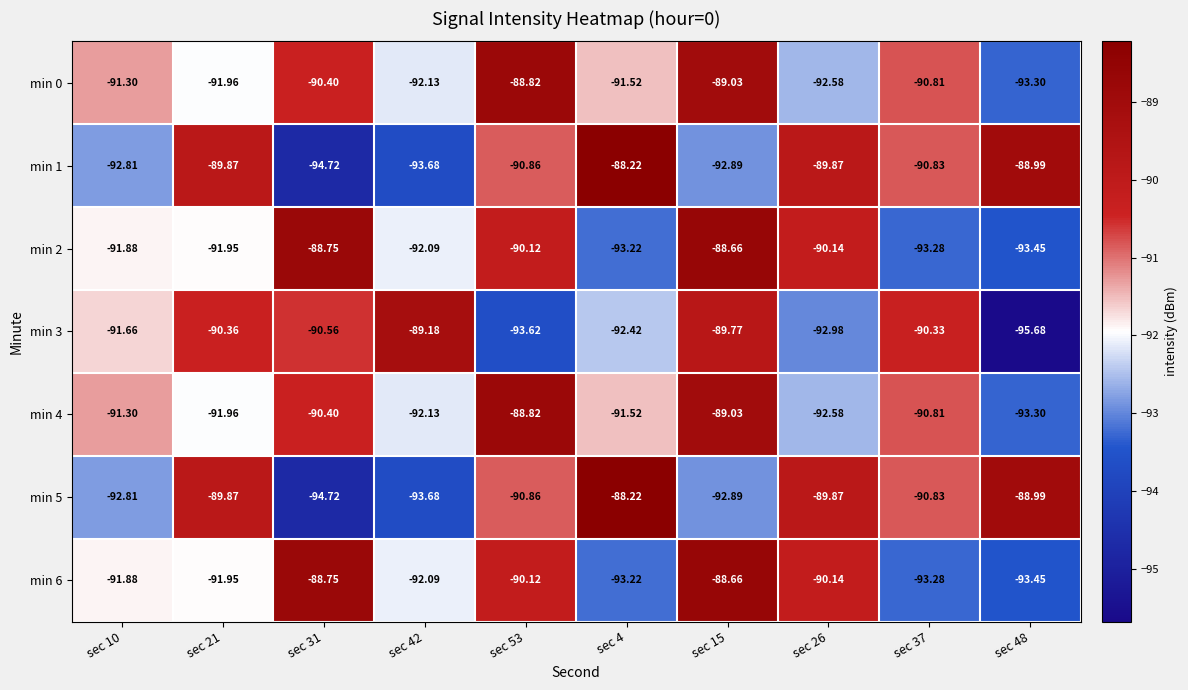

How many values in the min 5 series are below -90?

6